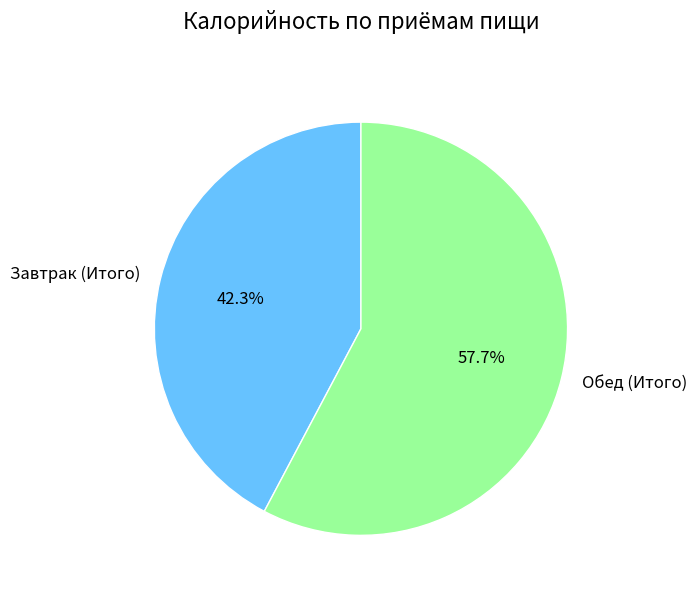

To the nearest percent, what portion does Завтрак (Итого) represent?

42%